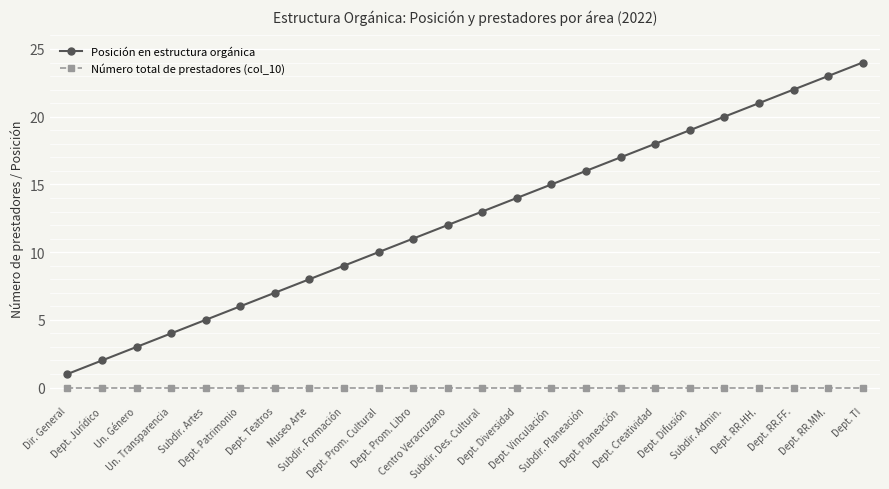

Reading left to right, extract all data points from this chart.

Posición en estructura orgánica: Dir. General=1	Dept. Jurídico=2	Un. Género=3	Un. Transparencia=4	Subdir. Artes=5	Dept. Patrimonio=6	Dept. Teatros=7	Museo Arte=8	Subdir. Formación=9	Dept. Prom. Cultural=10	Dept. Prom. Libro=11	Centro Veracruzano=12	Subdir. Des. Cultural=13	Dept. Diversidad=14	Dept. Vinculación=15	Subdir. Planeación=16	Dept. Planeación=17	Dept. Creatividad=18	Dept. Difusión=19	Subdir. Admin.=20	Dept. RR.HH.=21	Dept. RR.FF.=22	Dept. RR.MM.=23	Dept. TI=24
Número total de prestadores (col_10): Dir. General=0	Dept. Jurídico=0	Un. Género=0	Un. Transparencia=0	Subdir. Artes=0	Dept. Patrimonio=0	Dept. Teatros=0	Museo Arte=0	Subdir. Formación=0	Dept. Prom. Cultural=0	Dept. Prom. Libro=0	Centro Veracruzano=0	Subdir. Des. Cultural=0	Dept. Diversidad=0	Dept. Vinculación=0	Subdir. Planeación=0	Dept. Planeación=0	Dept. Creatividad=0	Dept. Difusión=0	Subdir. Admin.=0	Dept. RR.HH.=0	Dept. RR.FF.=0	Dept. RR.MM.=0	Dept. TI=0